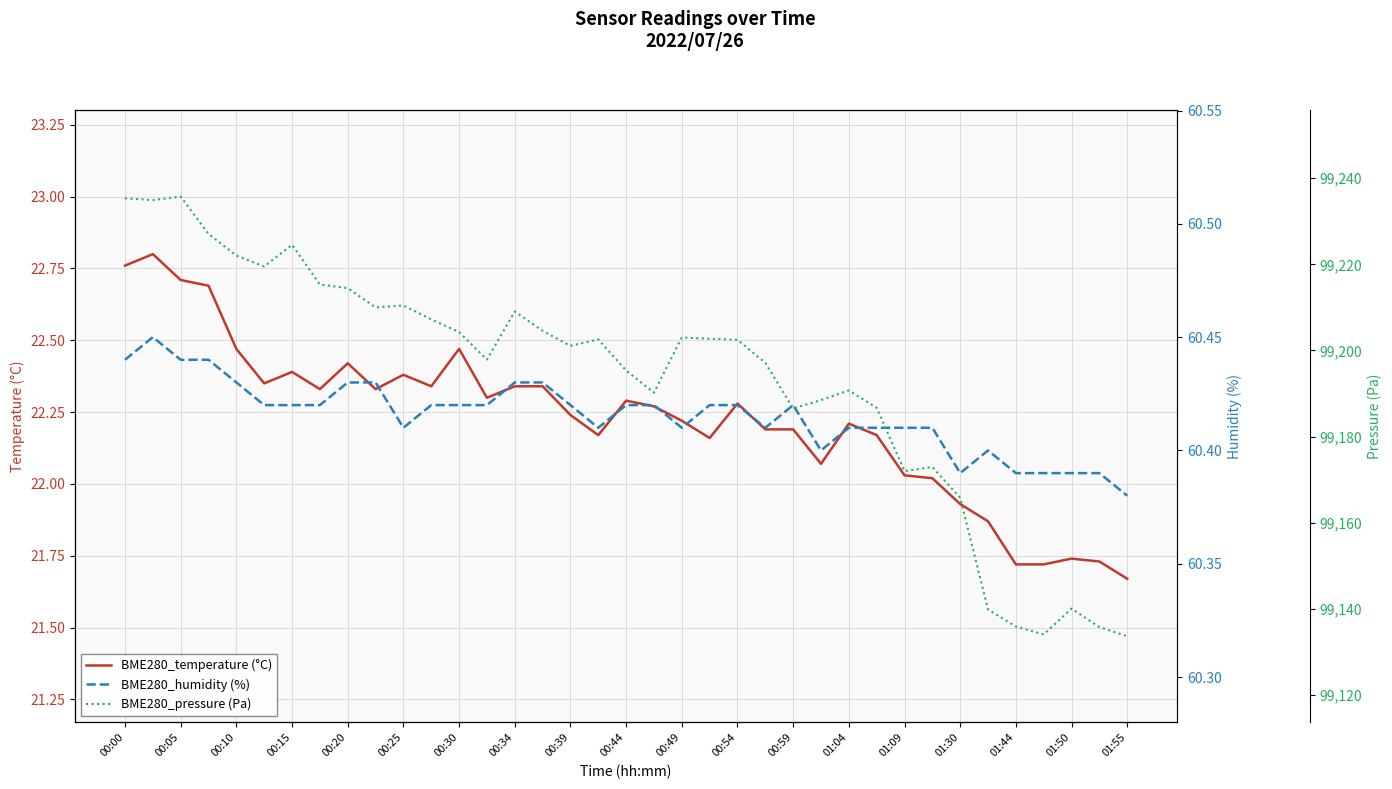

The value of BME280_temperature (°C) at 01:55 is 32.5. True or false?

False